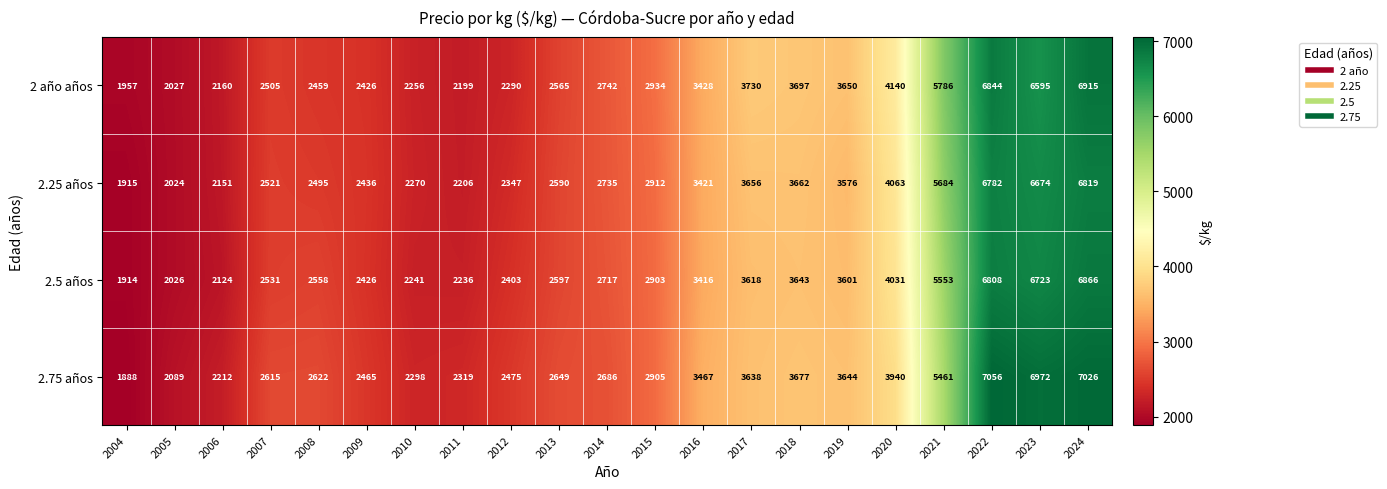

Which series changed the most between 2009 and 2020?

2 año años